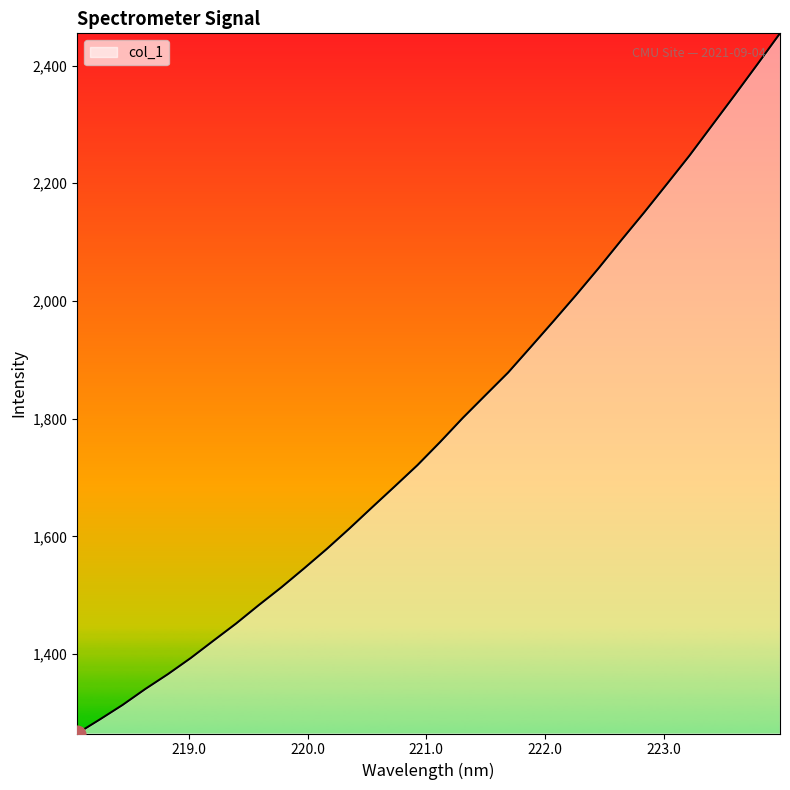

True or false: there are more than 1 points higher than both neighbors.

False